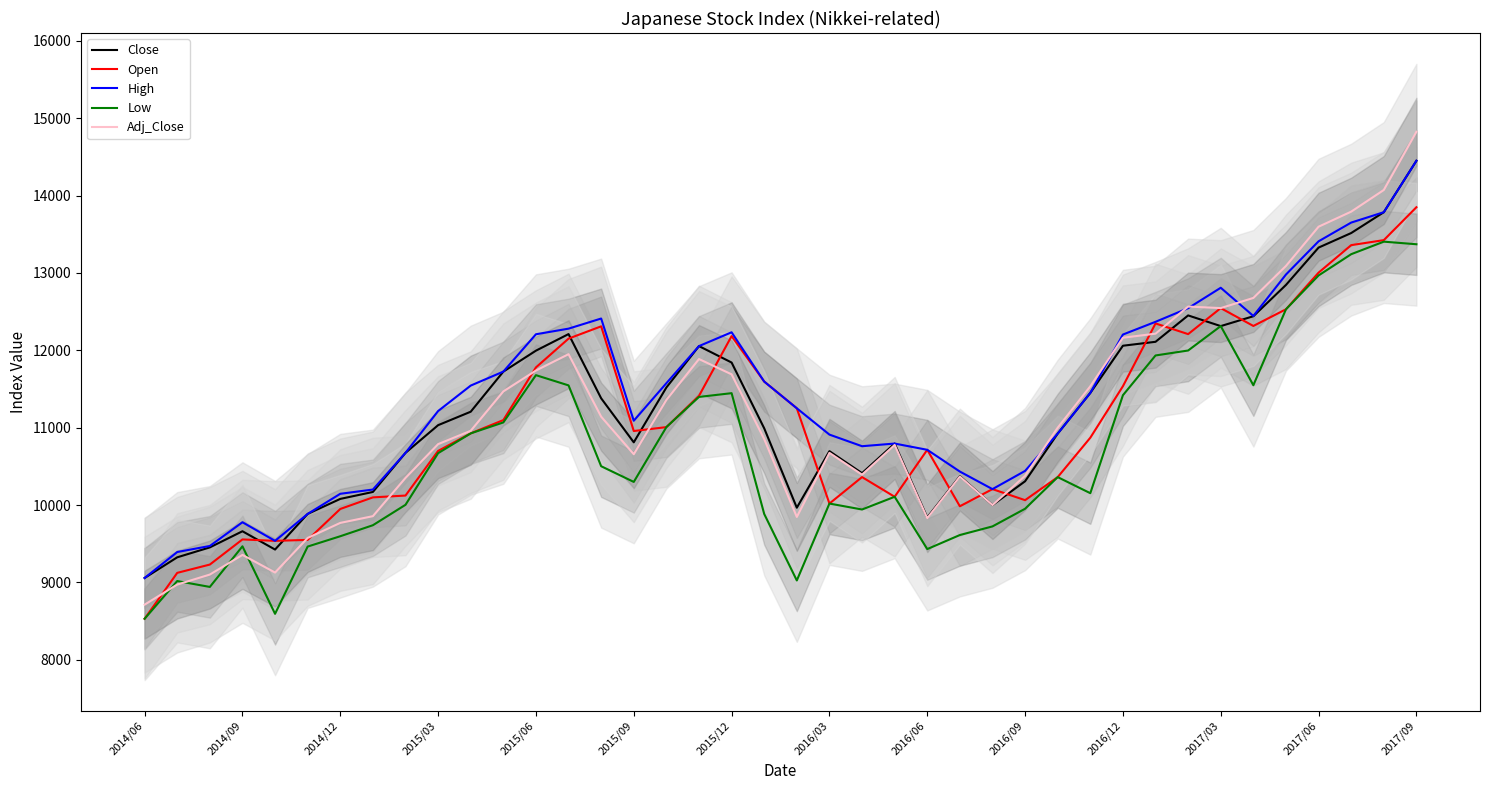

Does the chart display data point markers on the line(s)?

No